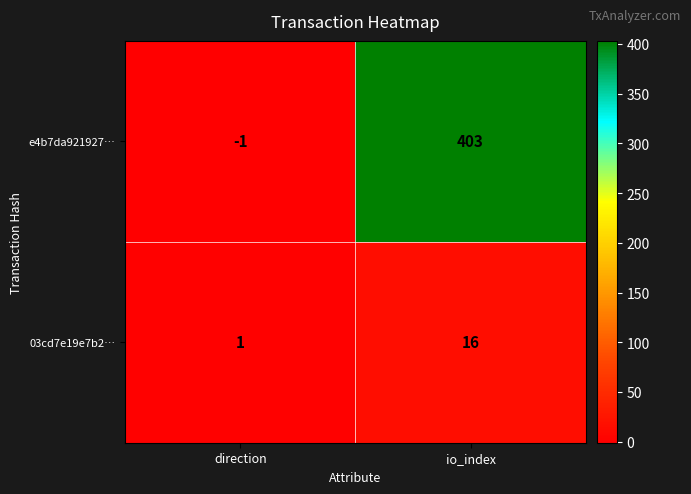

Which category has the lowest value in the e4b7da921927… series?

direction